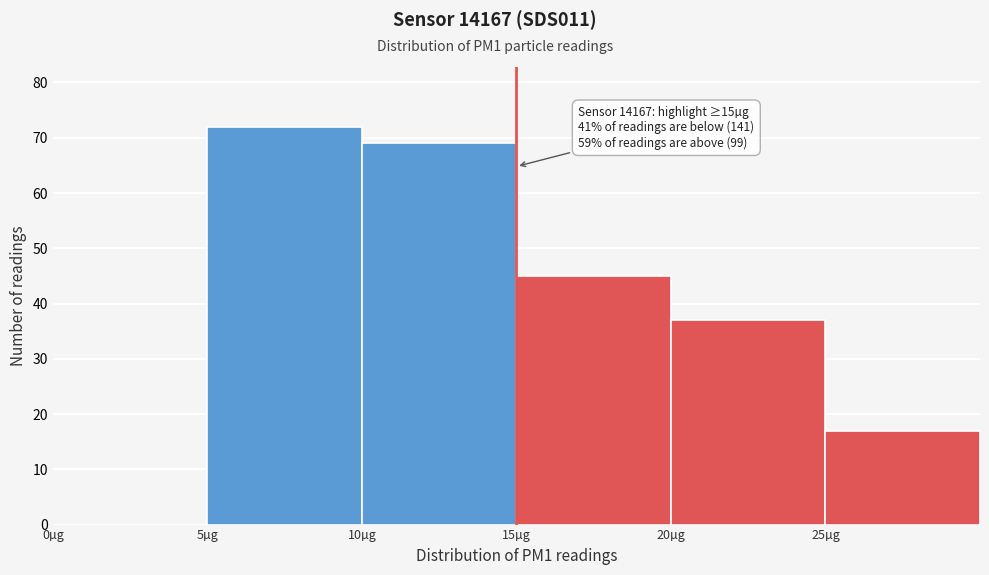

Over which range of the x-axis is the bar tallest?

5 to 10